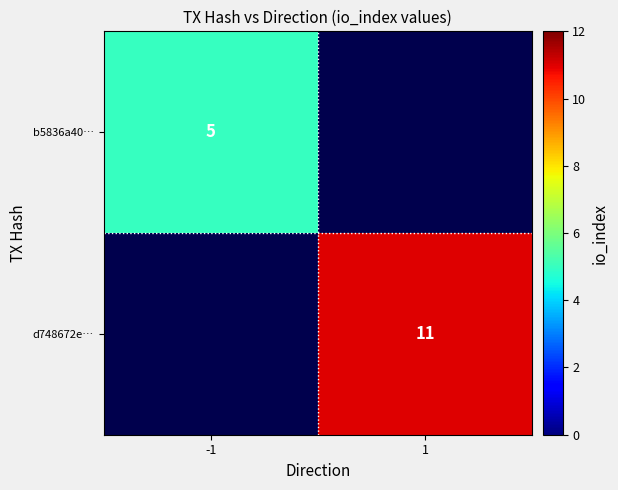

The value of b5836a40… at -1 is 8. True or false?

False